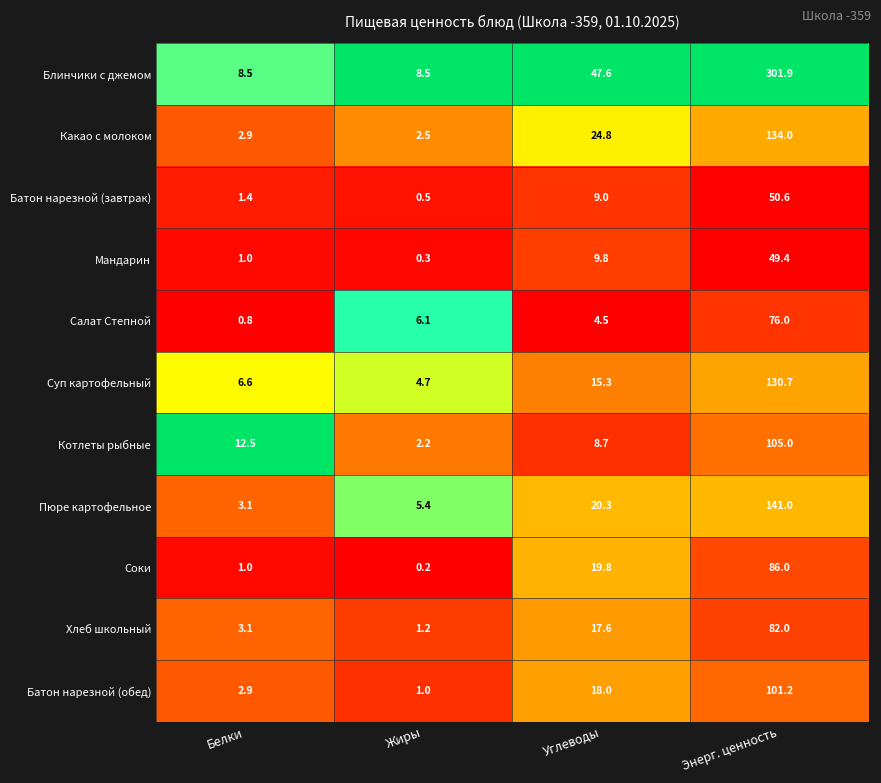

At Жиры, list the series in order from smallest to largest.

Соки, Мандарин, Батон нарезной (завтрак), Батон нарезной (обед), Хлеб школьный, Котлеты рыбные, Какао с молоком, Суп картофельный, Пюре картофельное, Салат Степной, Блинчики с джемом